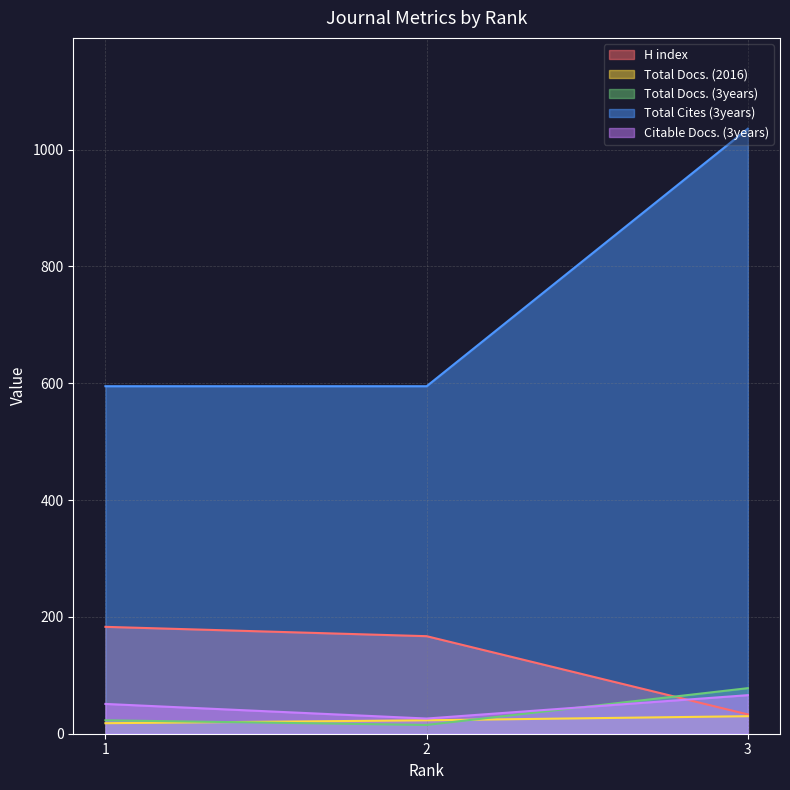

What is the sum of the H index values at 3 and 1?

216